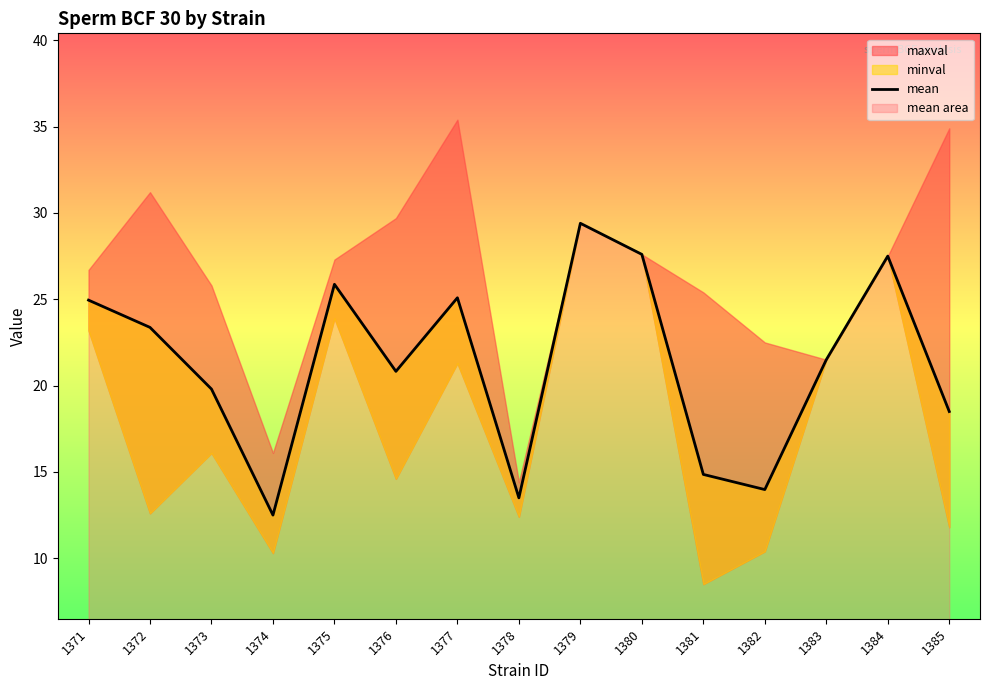

What is the value of the 8th point from the left?

13.5